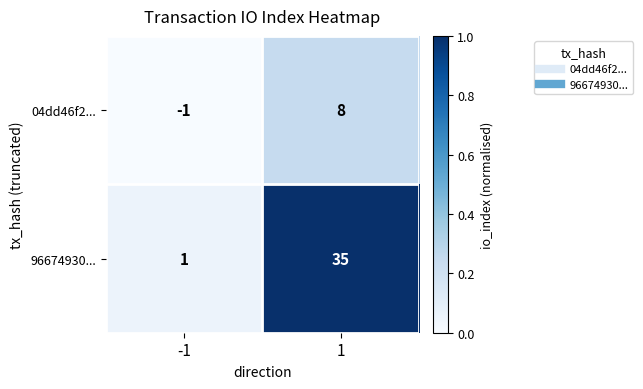

What is the sum of all 04dd46f2... values?

7